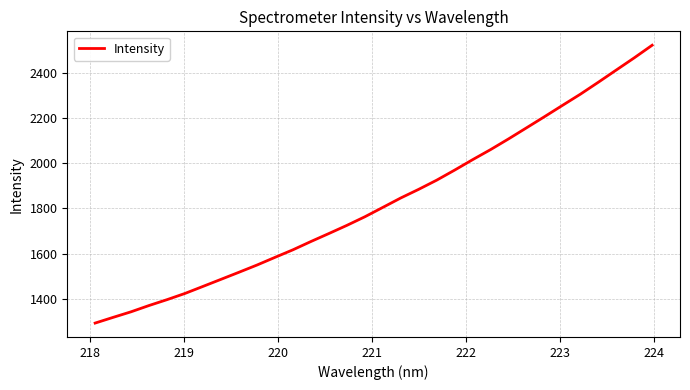

What is the smallest value displayed?

1293.3